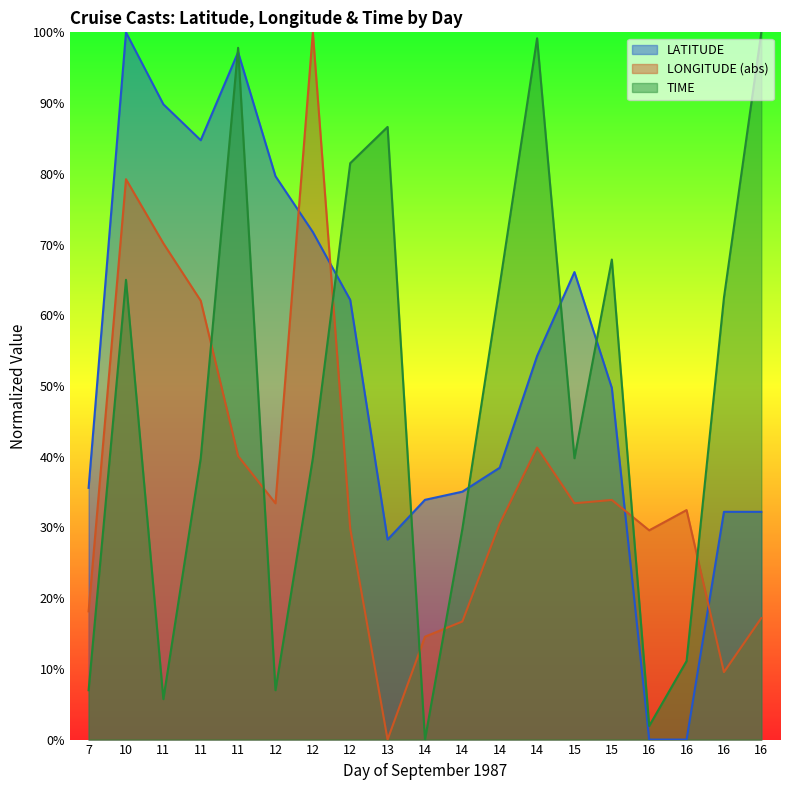

What is the difference between the maximum and minimum values in the LONGITUDE series?

100.0